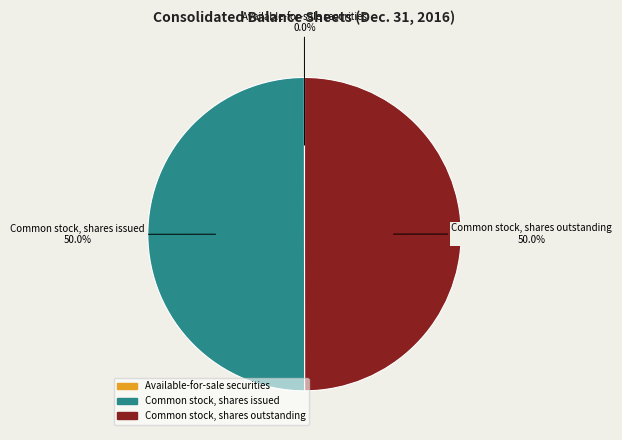

Combined, do Common stock, shares issued and Common stock, shares outstanding account for over 50%?

Yes